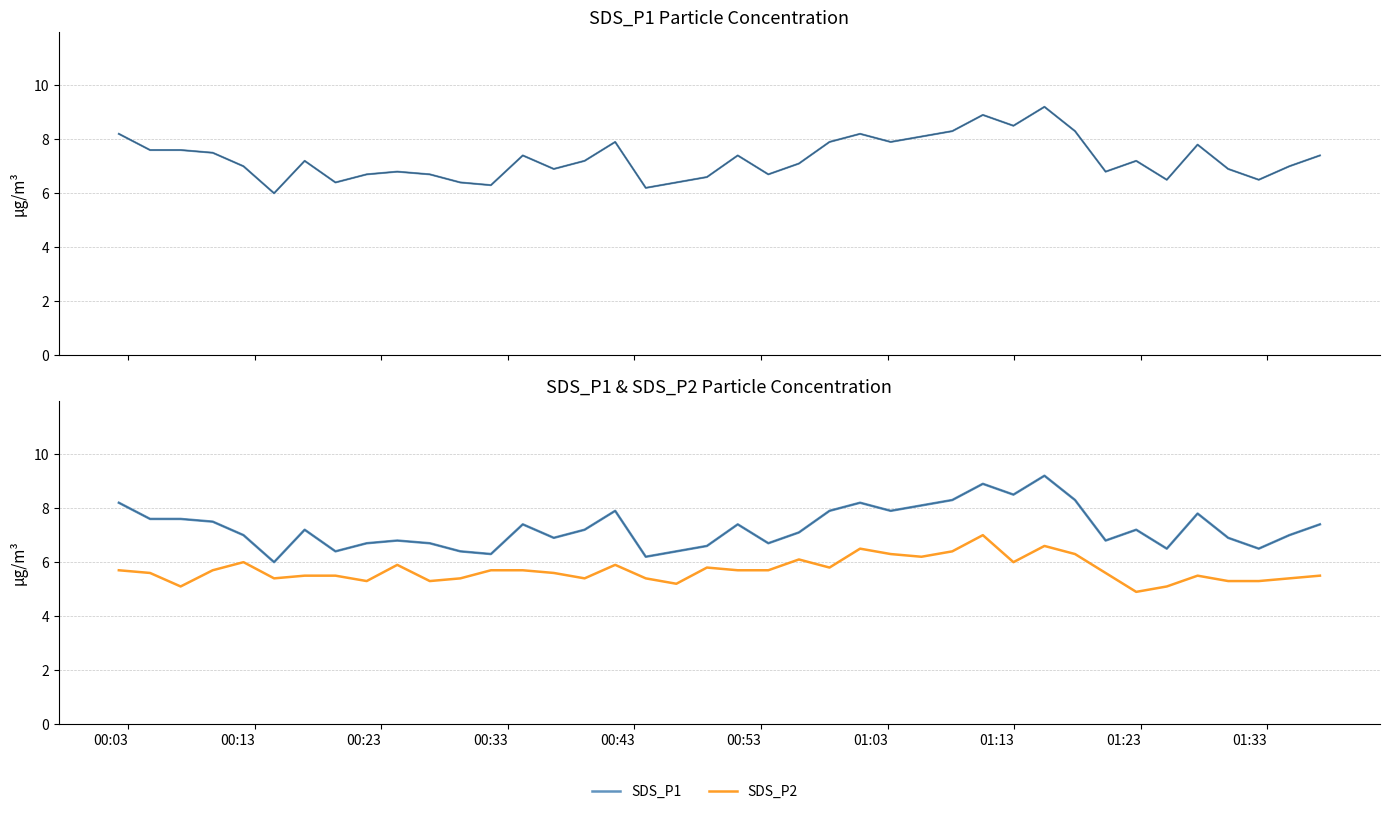

What value does the SDS_P1 (smooth) series have at 00:03?

8.2